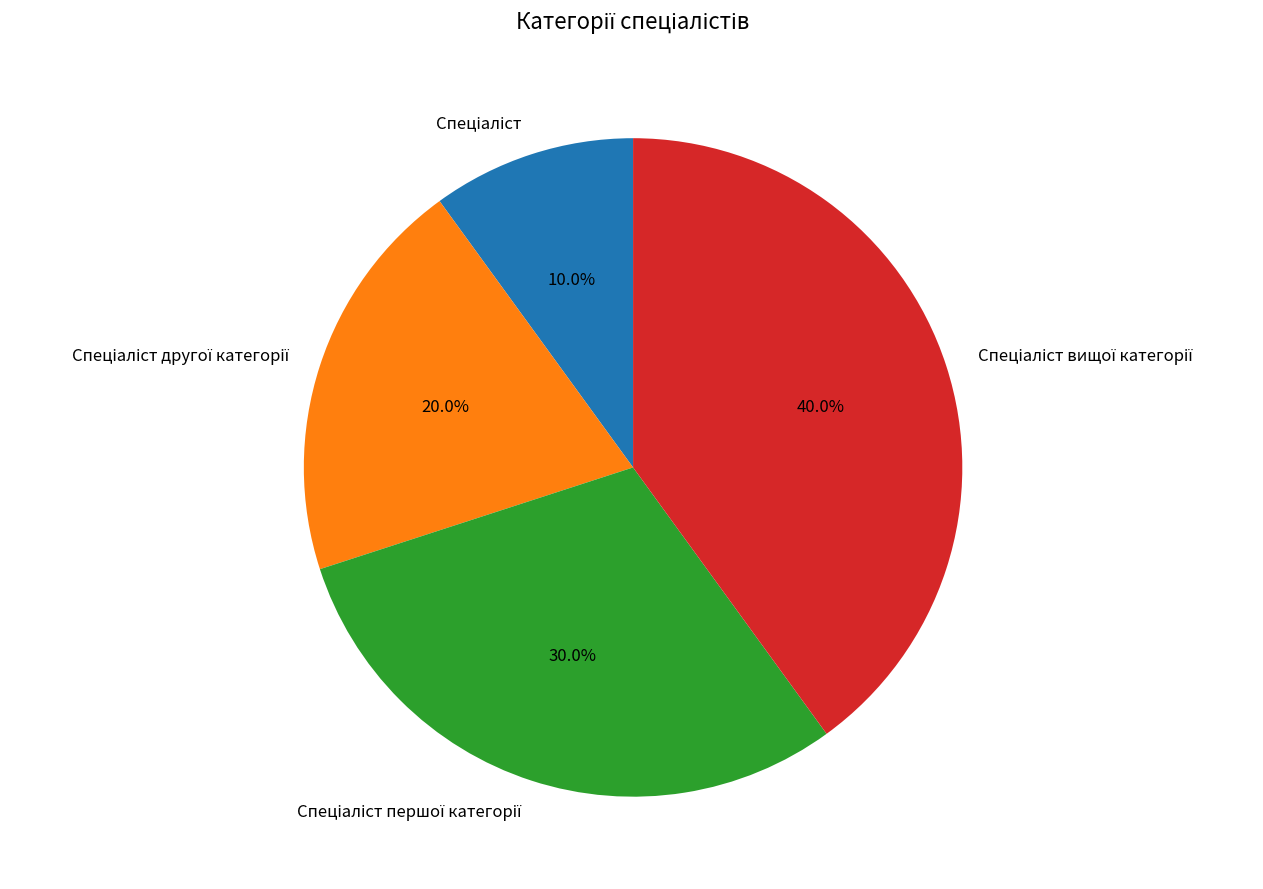

How many slices are in this pie chart?

4